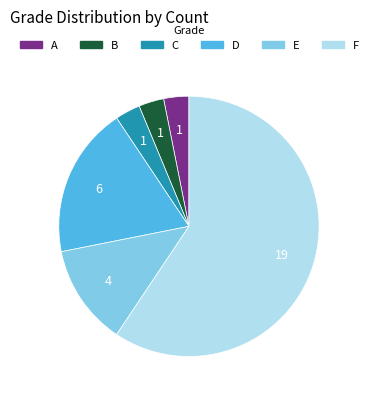

Is it true that B is 3% of the pie?

True